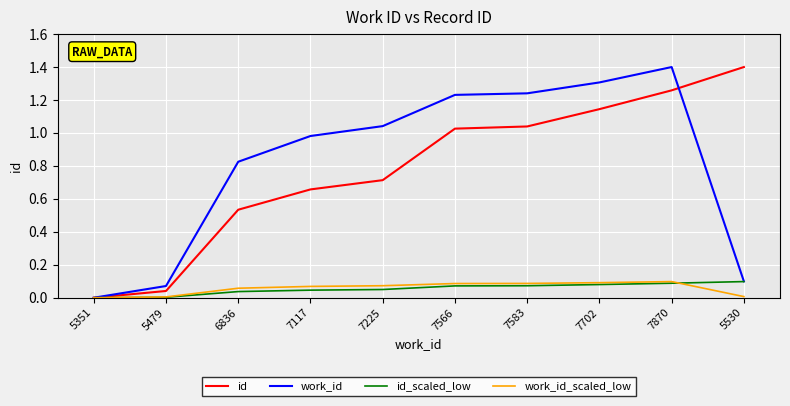

True or false: id has more than 1 interior local peaks.

False